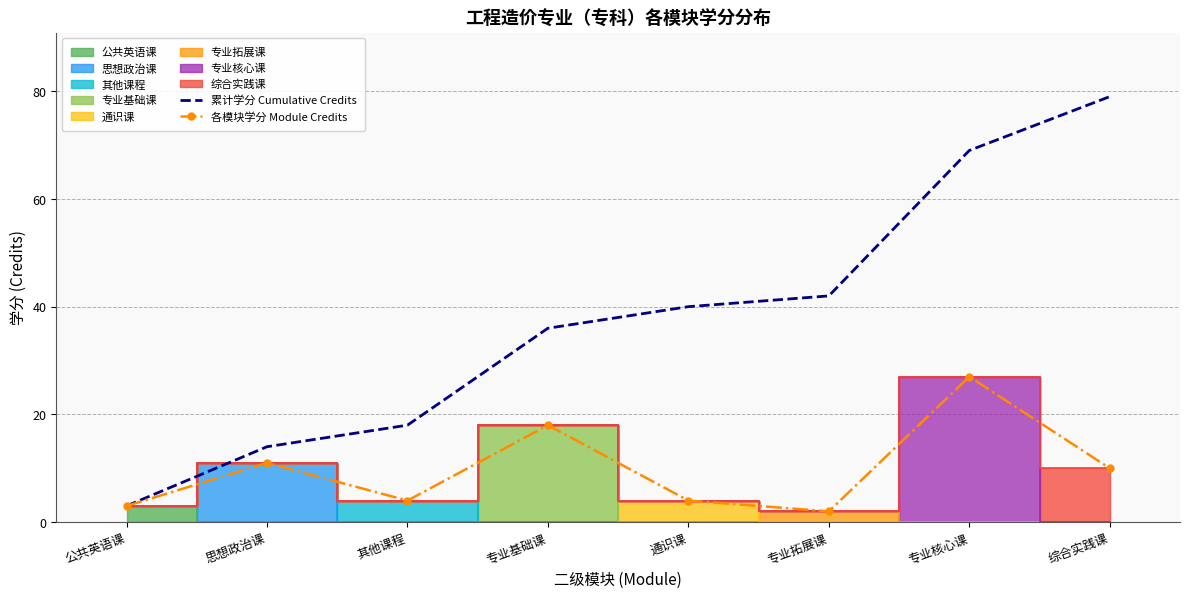

What is the total value across all series at 专业核心课?

96